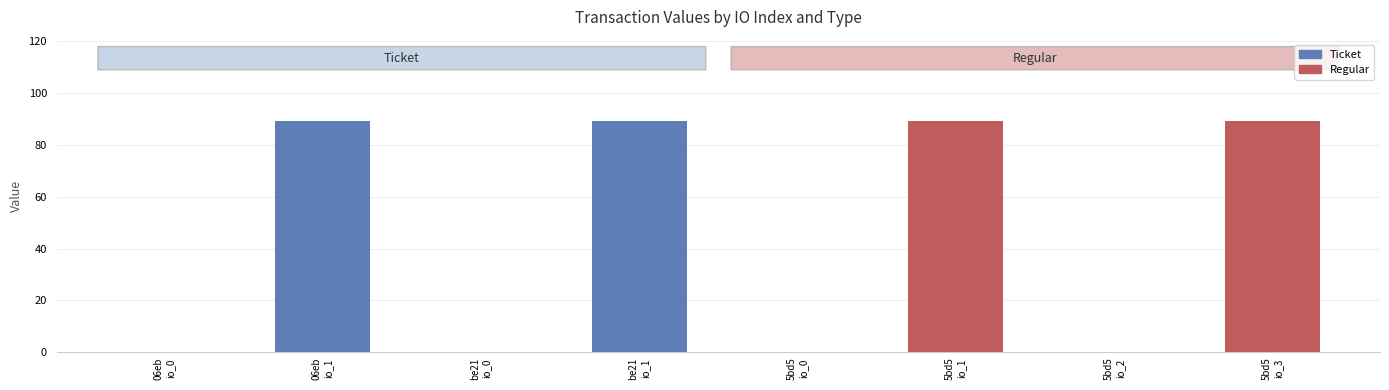

Are the bars horizontal?

No